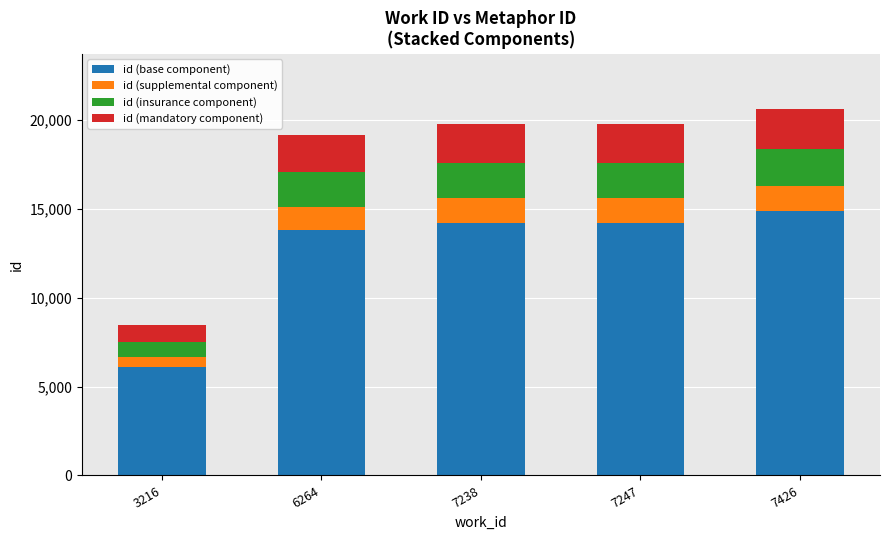

What value does the id (base component) series have at 7426?

14843.5